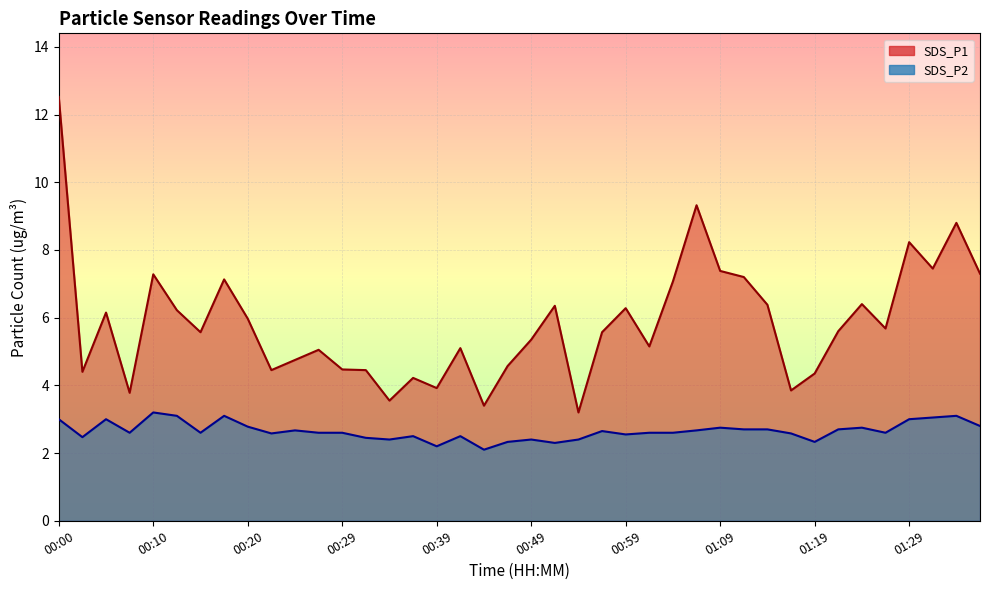

What is the average value of the SDS_P1 series?

5.8